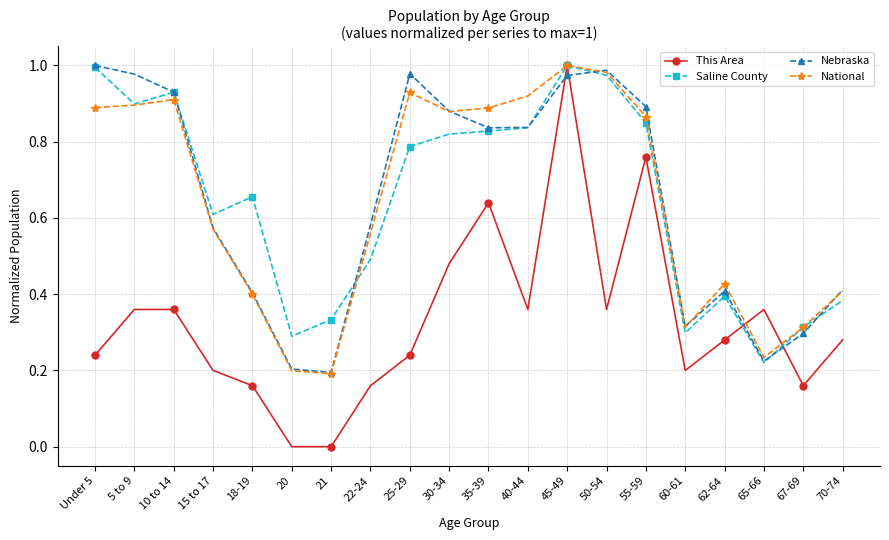

Where is the first local maximum for Nebraska?

25-29